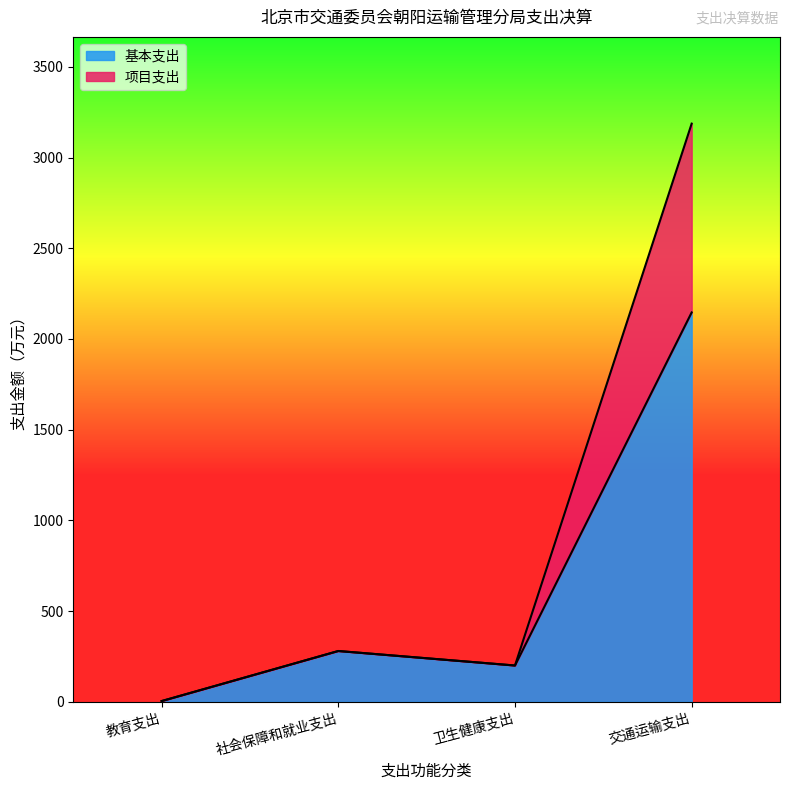

How many values in the 项目支出 series exceed 280?

2